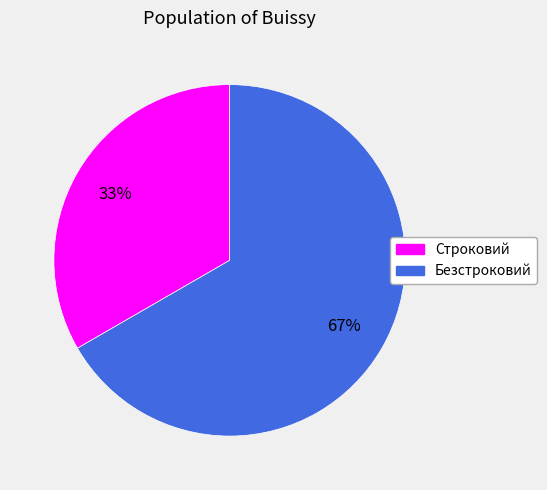

Approximately how many times larger is the value at Безстроковий compared to Строковий?

2.0